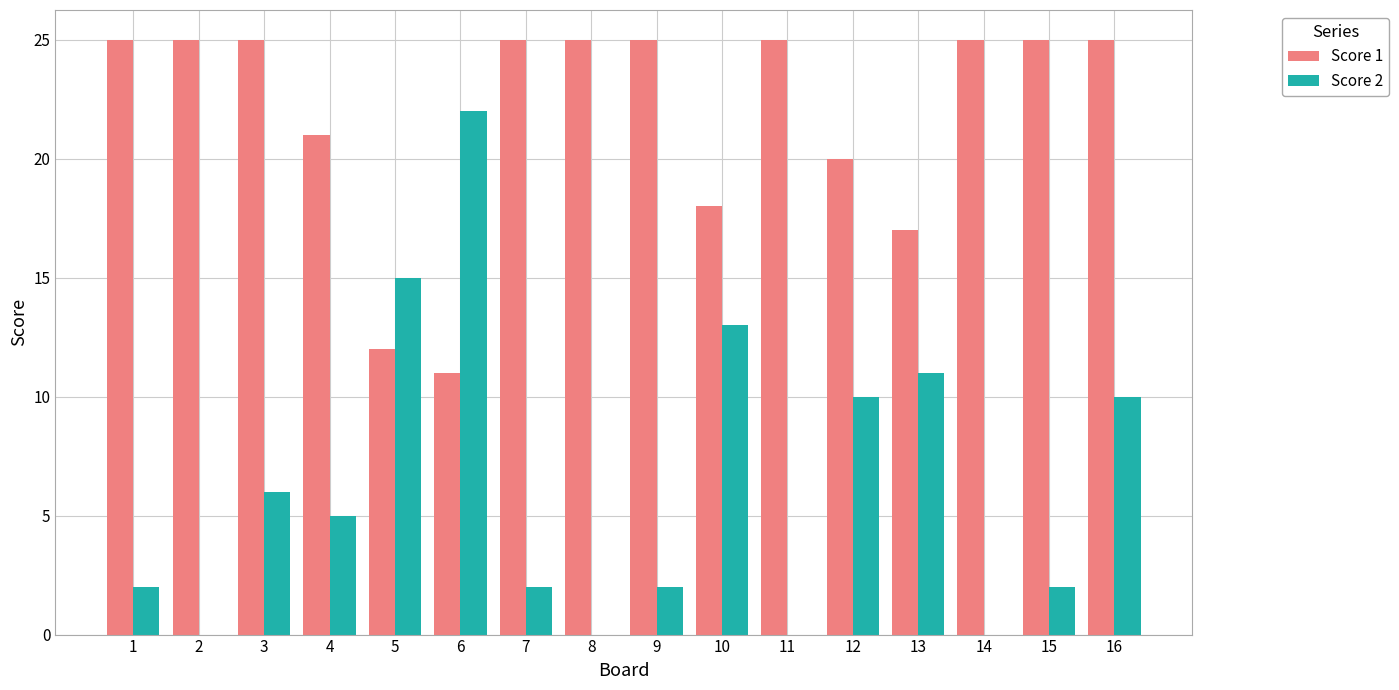

The value of Score 1 at 4 is 13. True or false?

False